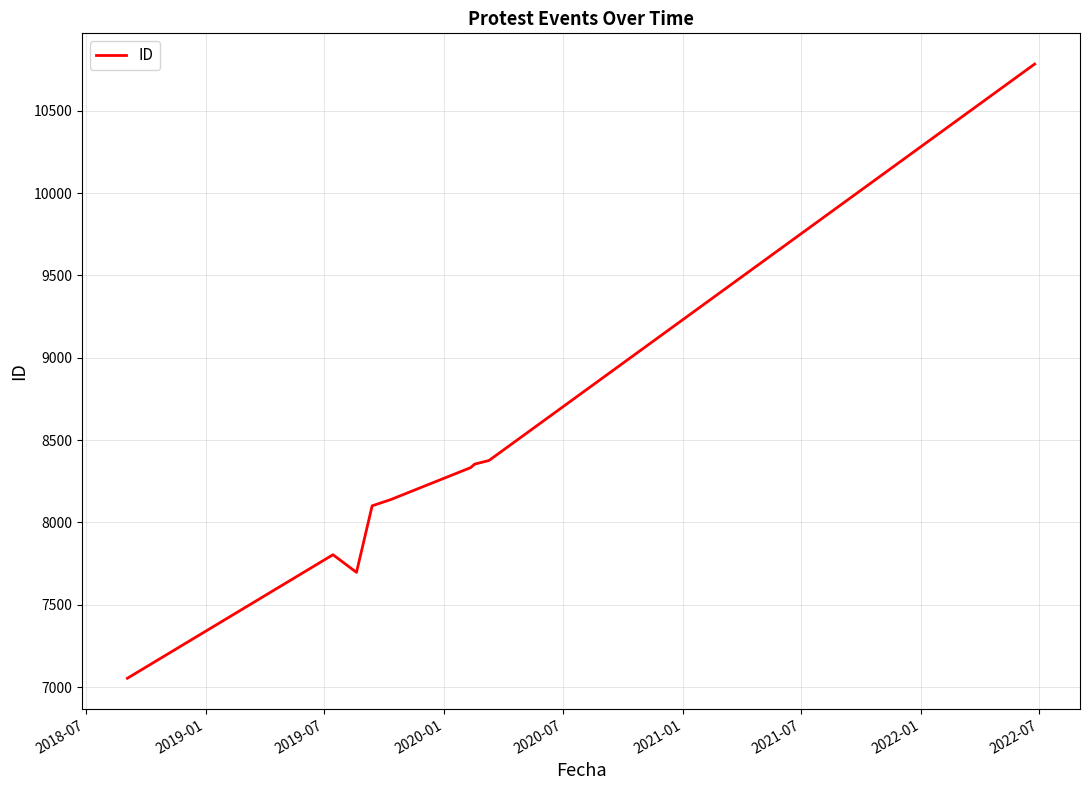

What is the greatest value displayed?

10783